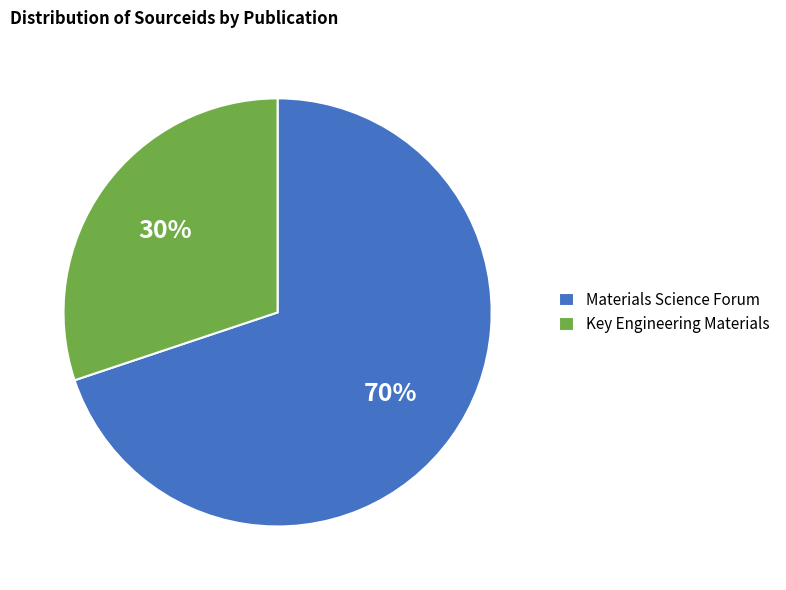

To the nearest percent, what is the difference between the Materials Science Forum and Key Engineering Materials slice percentages?

40%